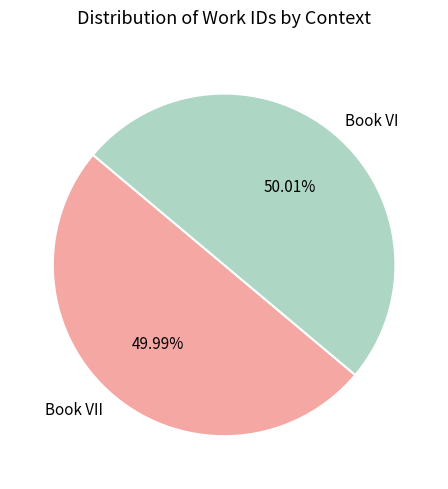

Do Book VI and Book VII together represent more than half of the pie?

Yes